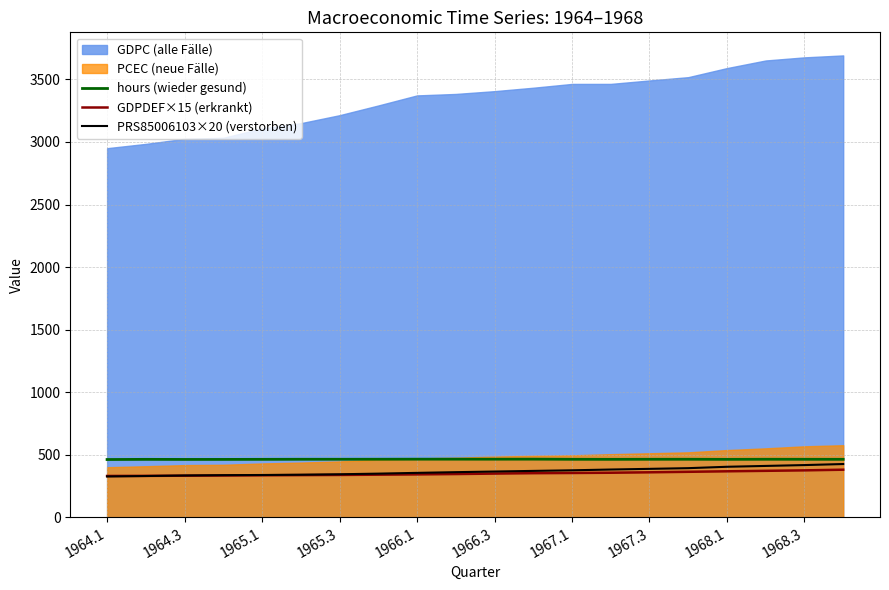

The value of hours (wieder gesund) at 17 is 463.8. True or false?

True